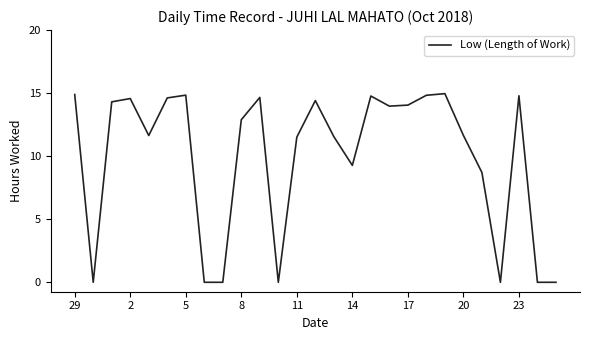

What is the greatest value displayed?

15.0